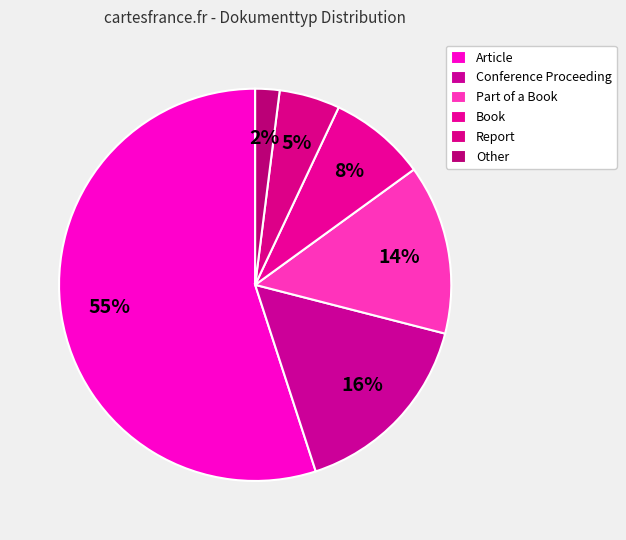

How many slices are in this pie chart?

6